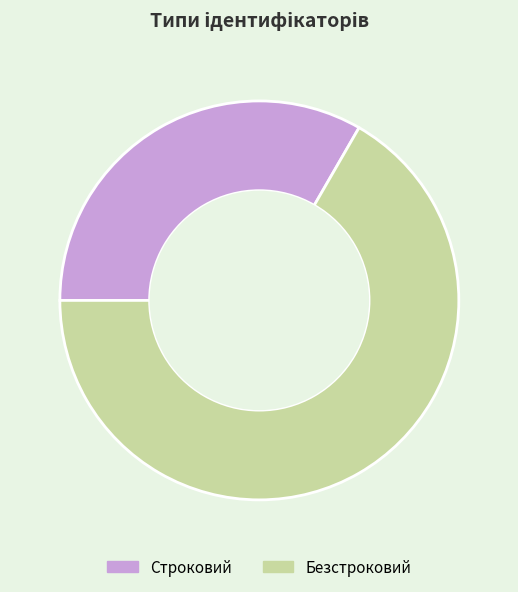

Rank the categories by value from highest to lowest.

Безстроковий, Строковий